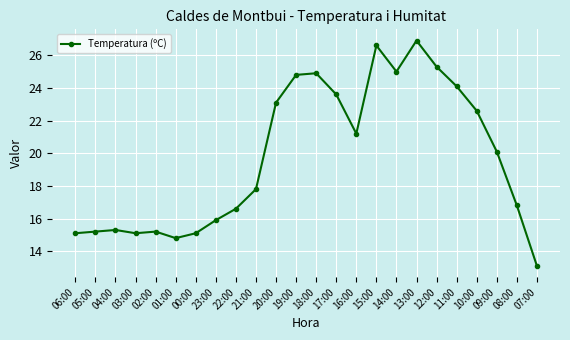

Read the value at 06:00.

15.1